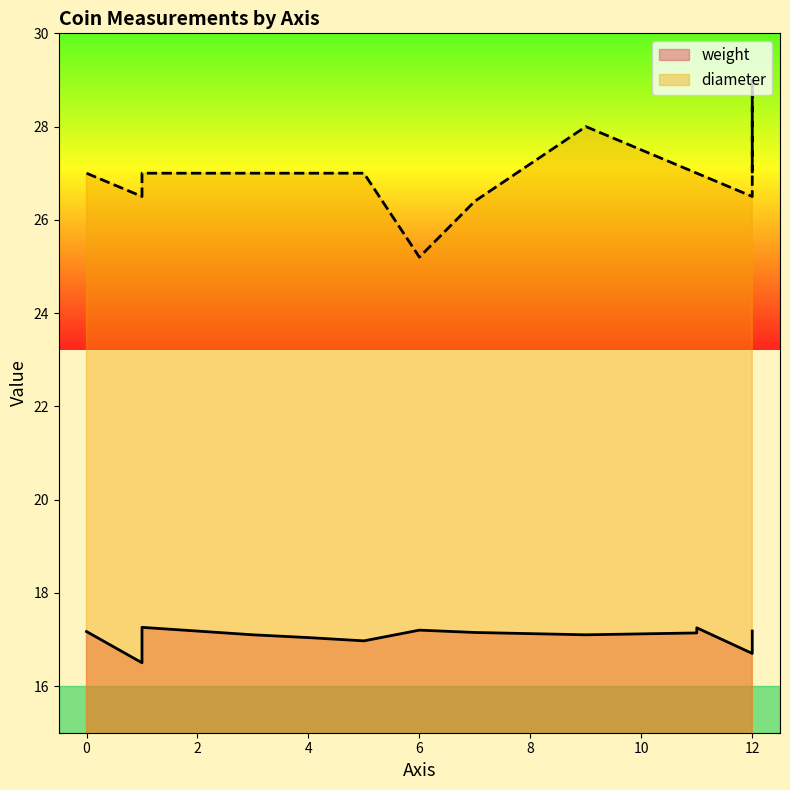

Which series changed the most between 7 and 11?

diameter